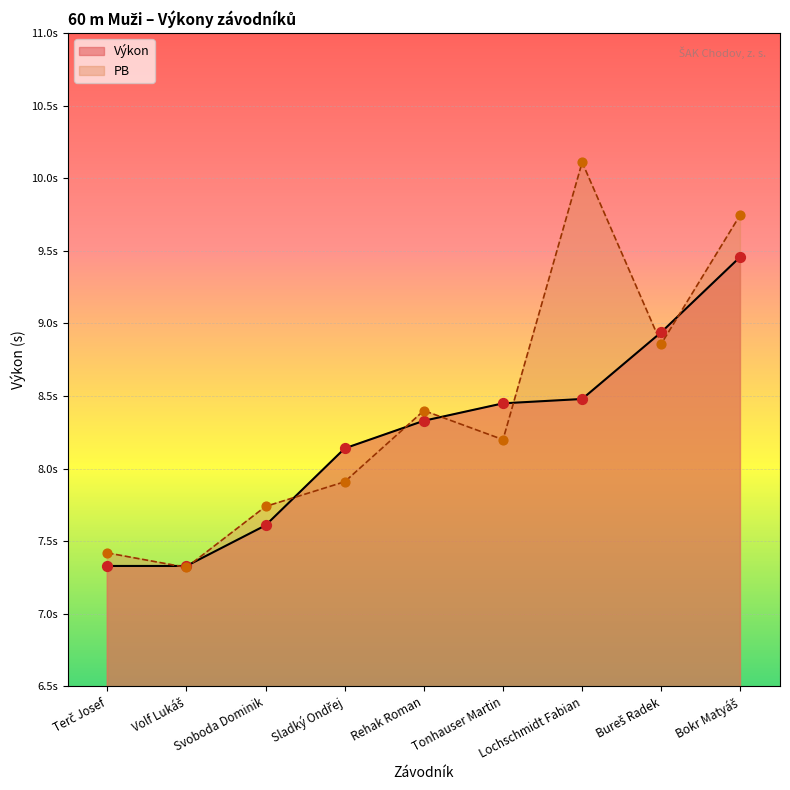

What is the total value across all series at Lochschmidt Fabian?

18.6